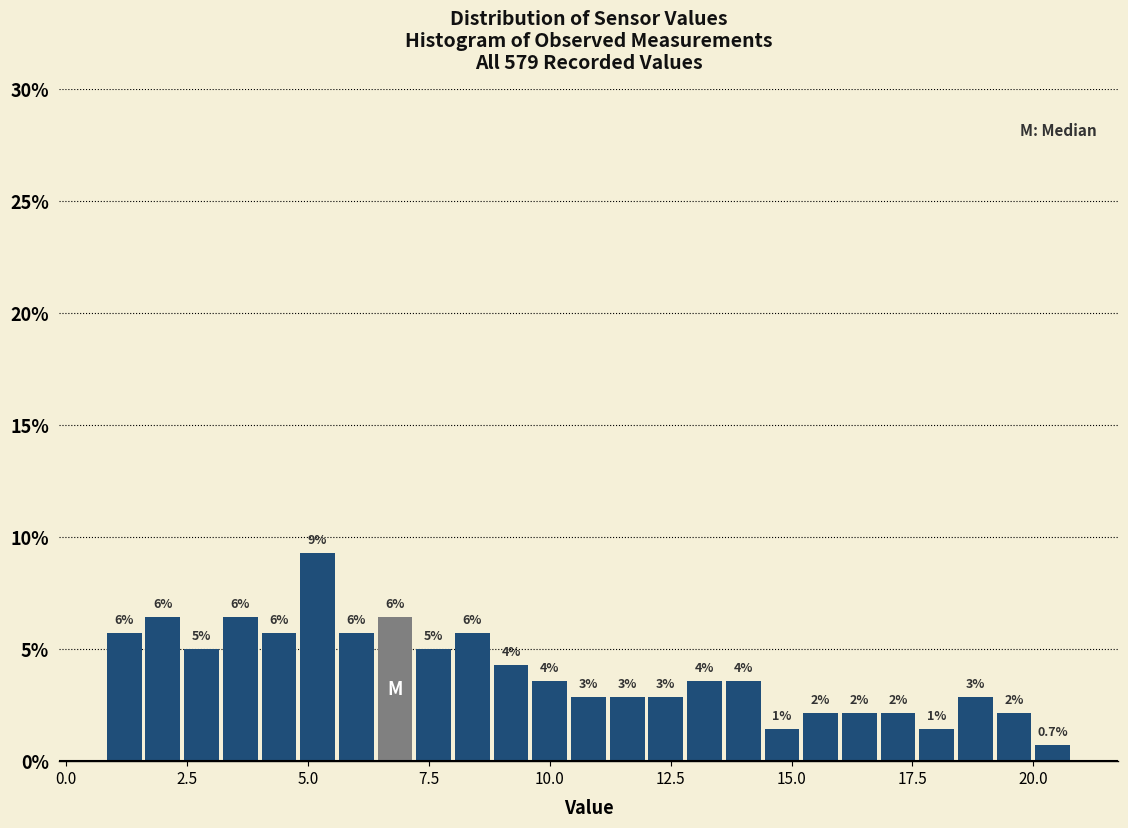

Read against the x-axis, roughly where is the centre of the tallest bar?

5.0